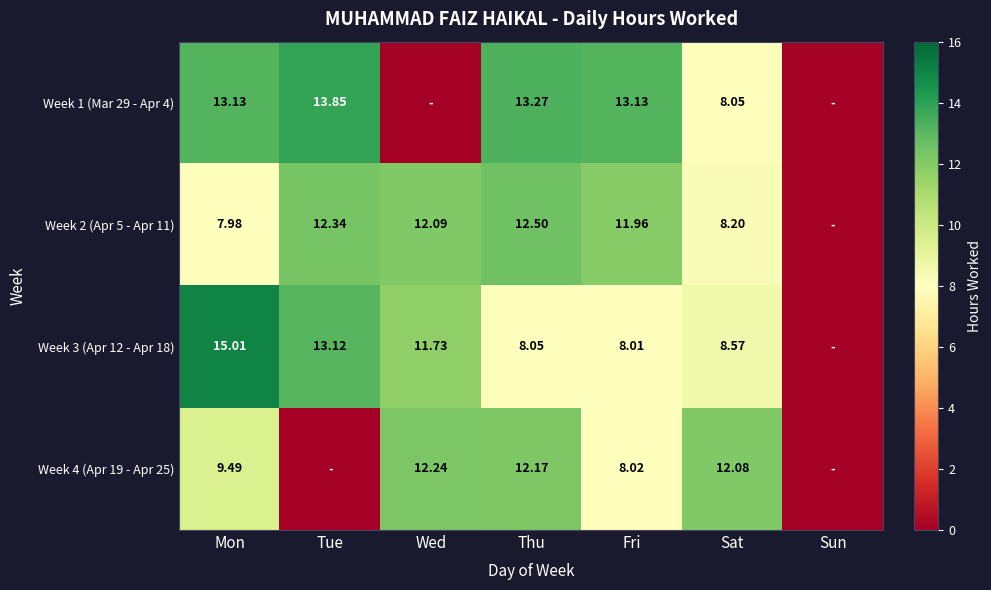

How many positive values does the Week 2 (Apr 5 - Apr 11) series have?

6